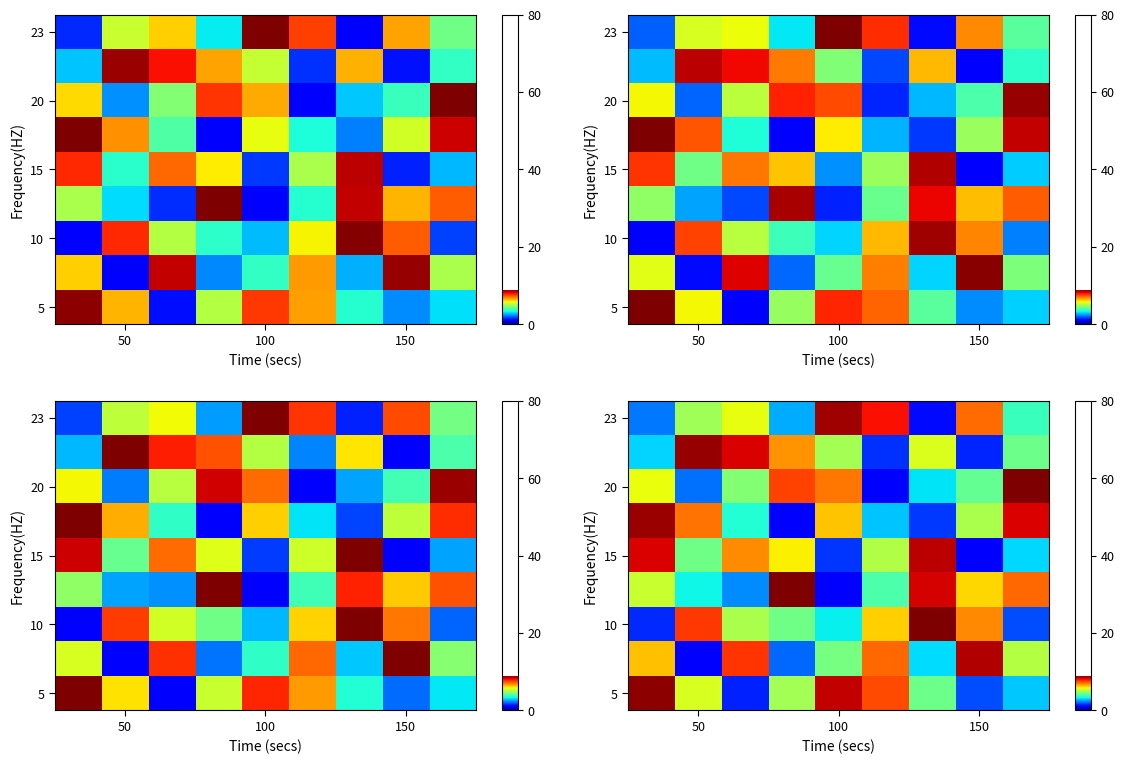

How many distinct data groups are displayed?

9